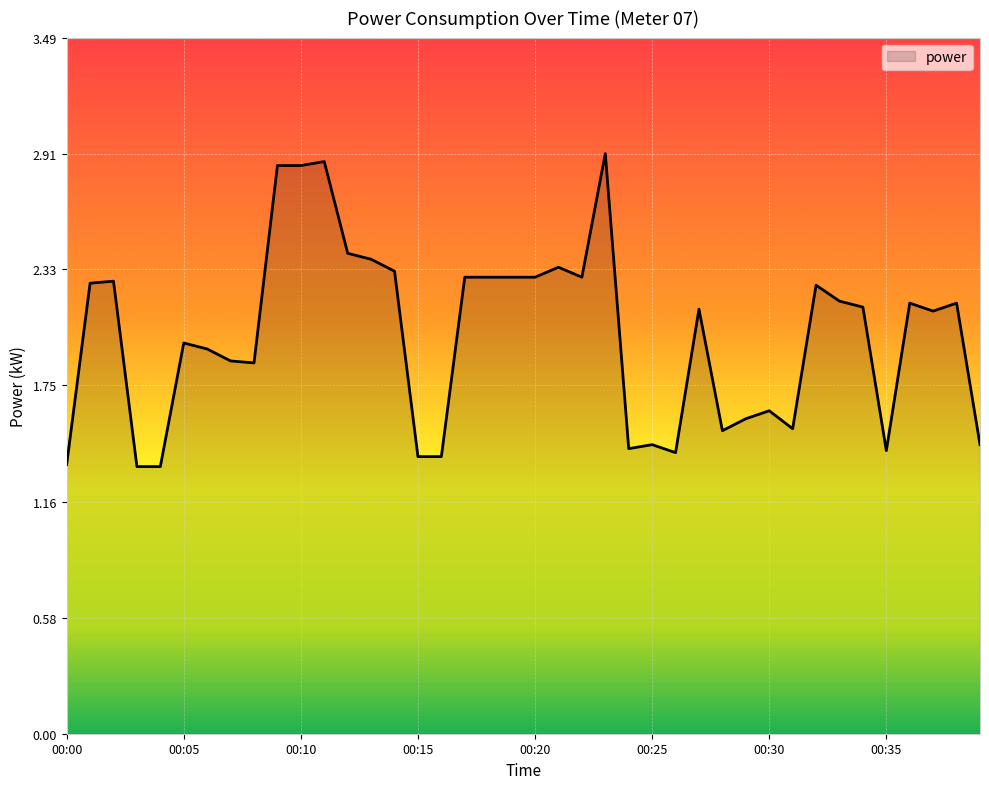

What is the difference between the maximum and minimum values?

1.6